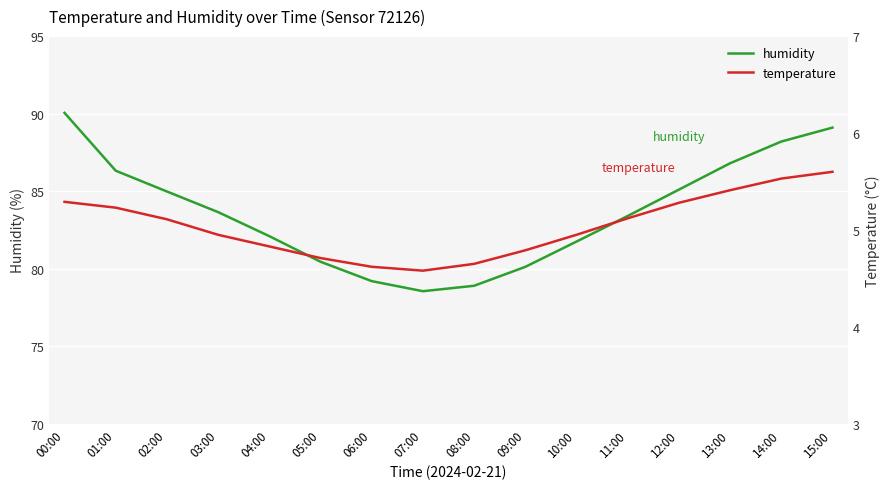

What is the sum of the temperature values at 12:00 and 14:00?

10.8